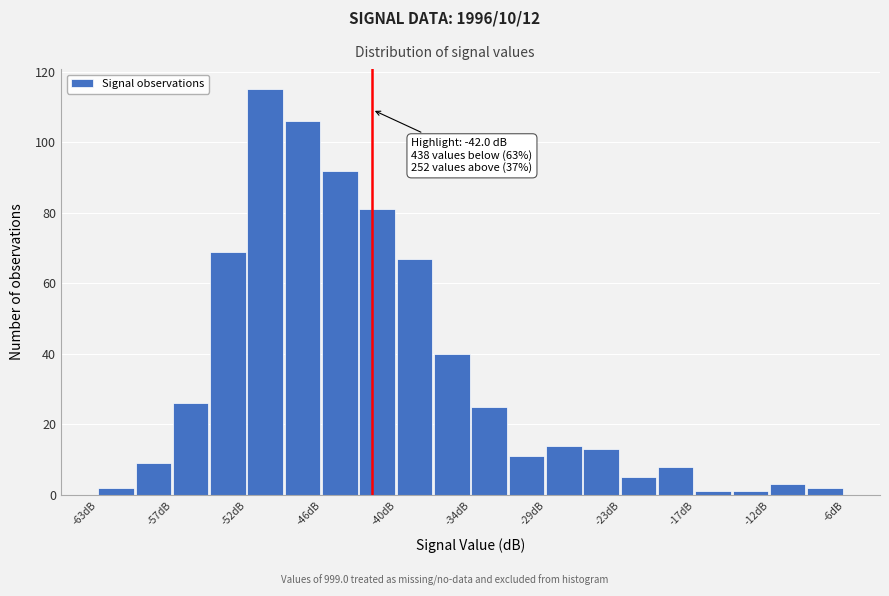

Around what value on the x-axis is the tallest bar? Give the approximate position of its centre, as read against the axis.

-50